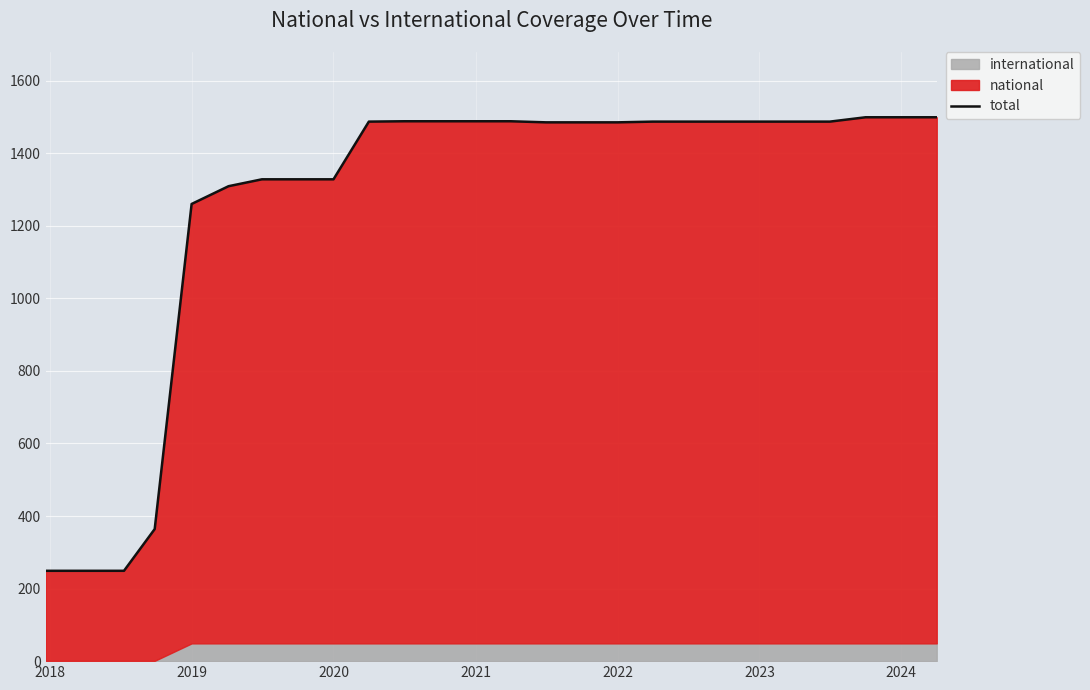

What is the value of the 7th point from the left?

1328